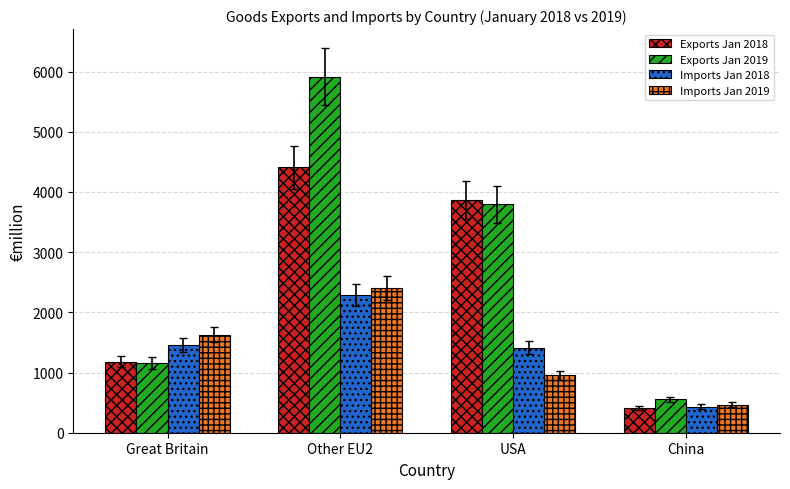

Which series has the widest spread of values?

Exports Jan 2019